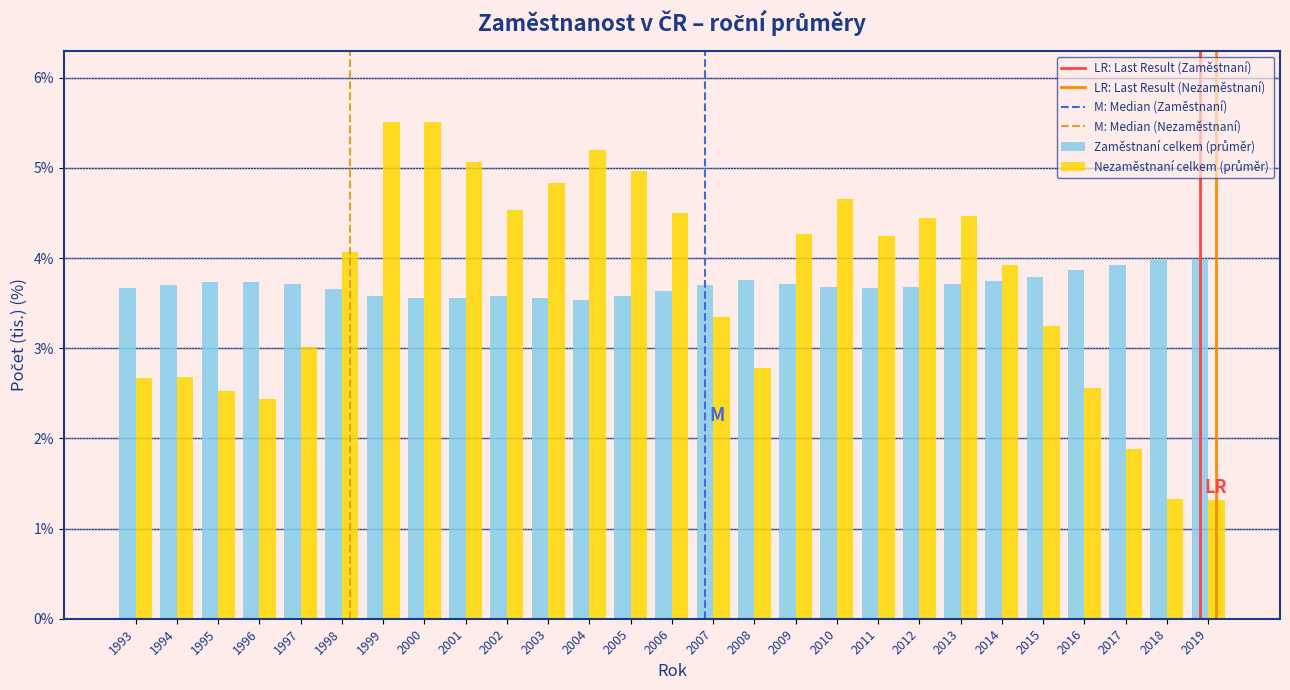

What is the maximum value shown in the chart?

5.5